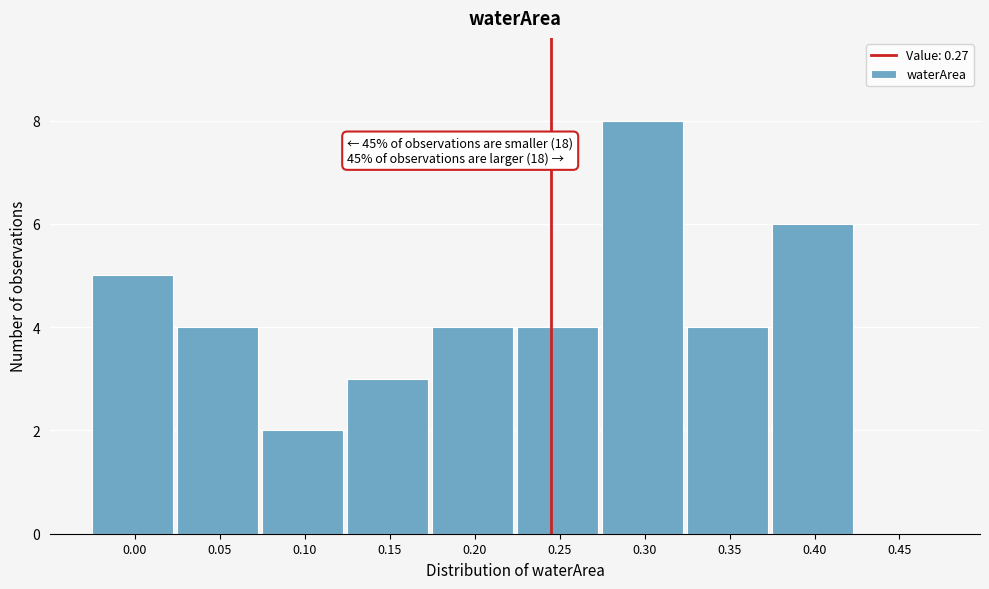

Reading left to right, transcribe all the data shown in this chart.

0.00=5	0.05=4	0.10=2	0.15=3	0.20=4	0.25=4	0.30=8	0.35=4	0.40=6	0.45=0